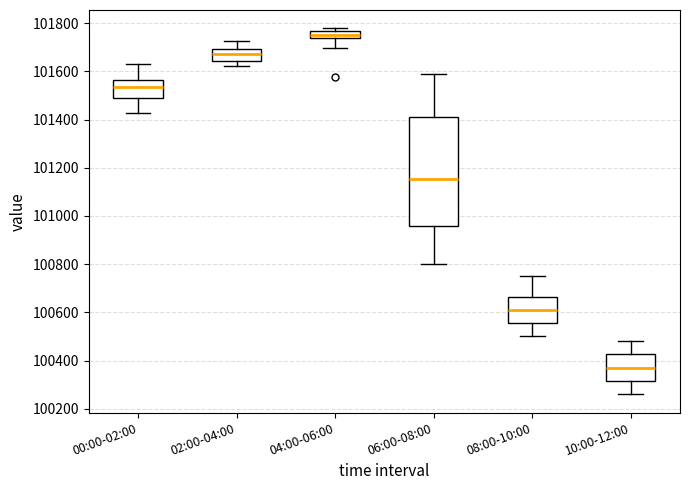

Which box is the tallest, from its lower edge to its upper edge?

06:00-08:00